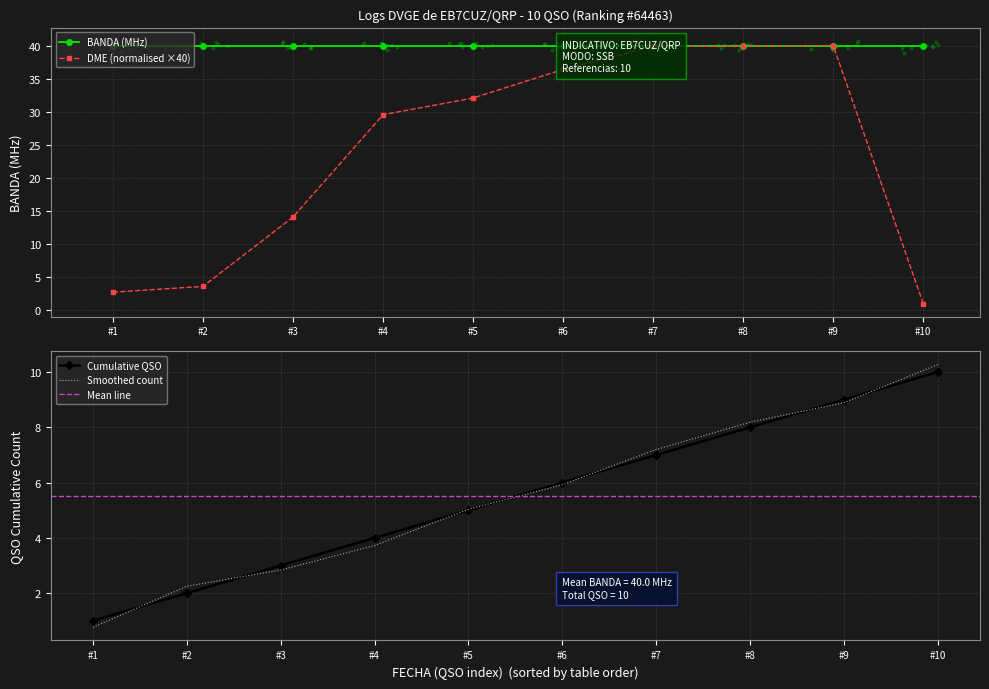

True or false: DME (normalised ×40) has more than 0 interior local peaks.

True